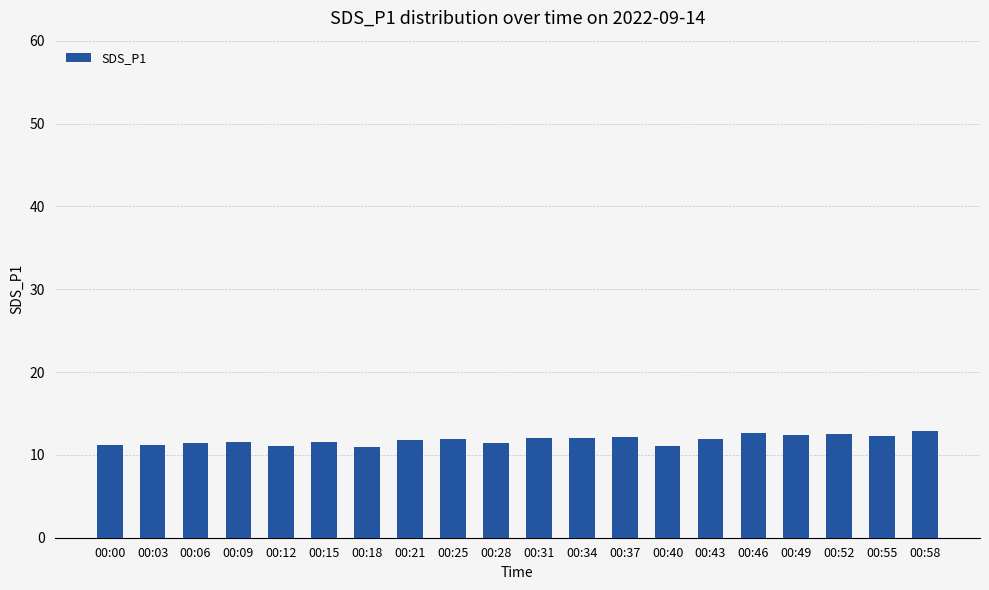

Does the chart contain any negative values?

No